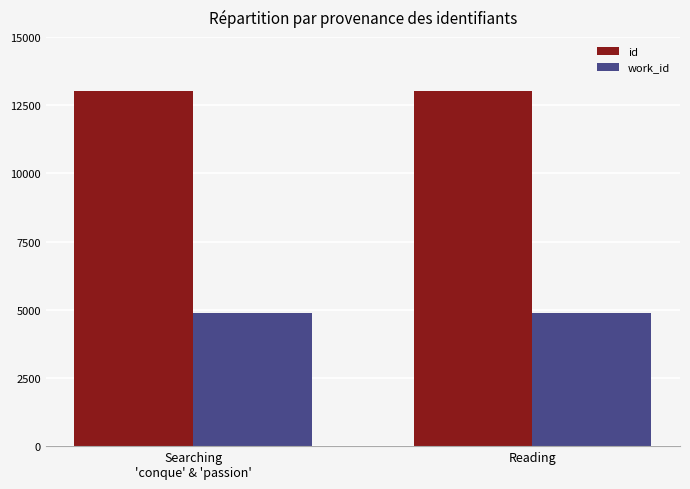

Count the number of categories in the chart.

2